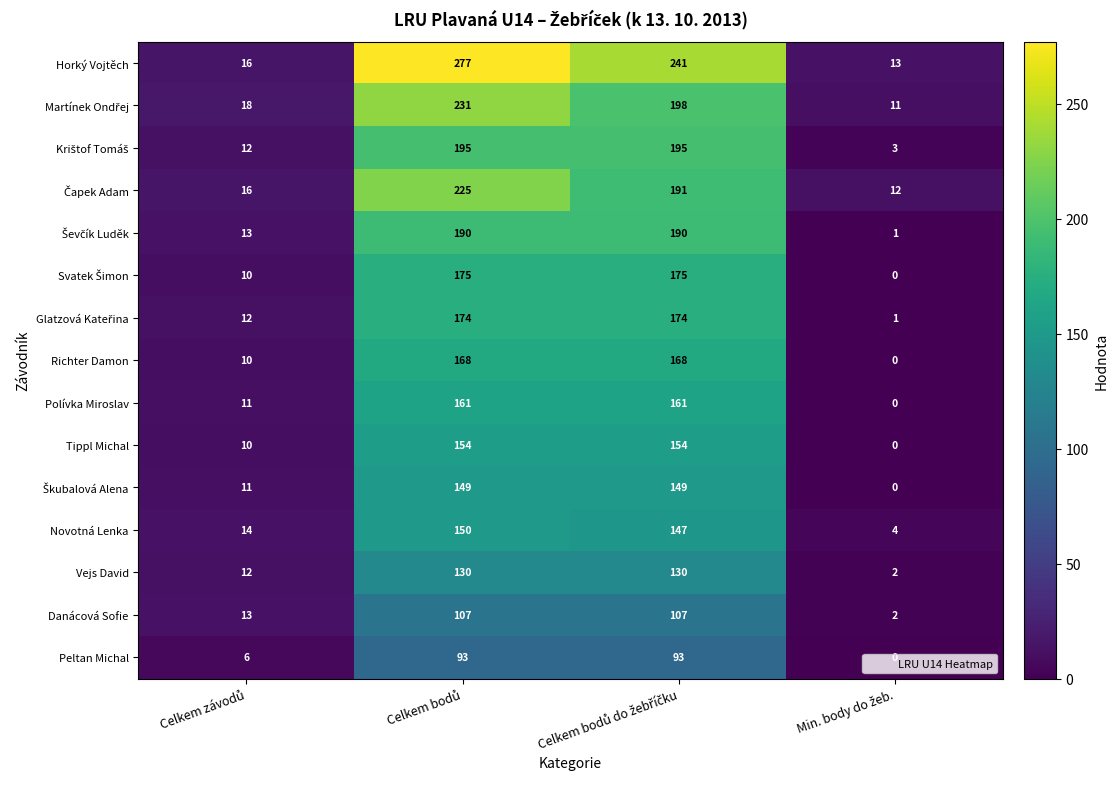

Which series has the largest range (max minus min)?

Horký Vojtěch